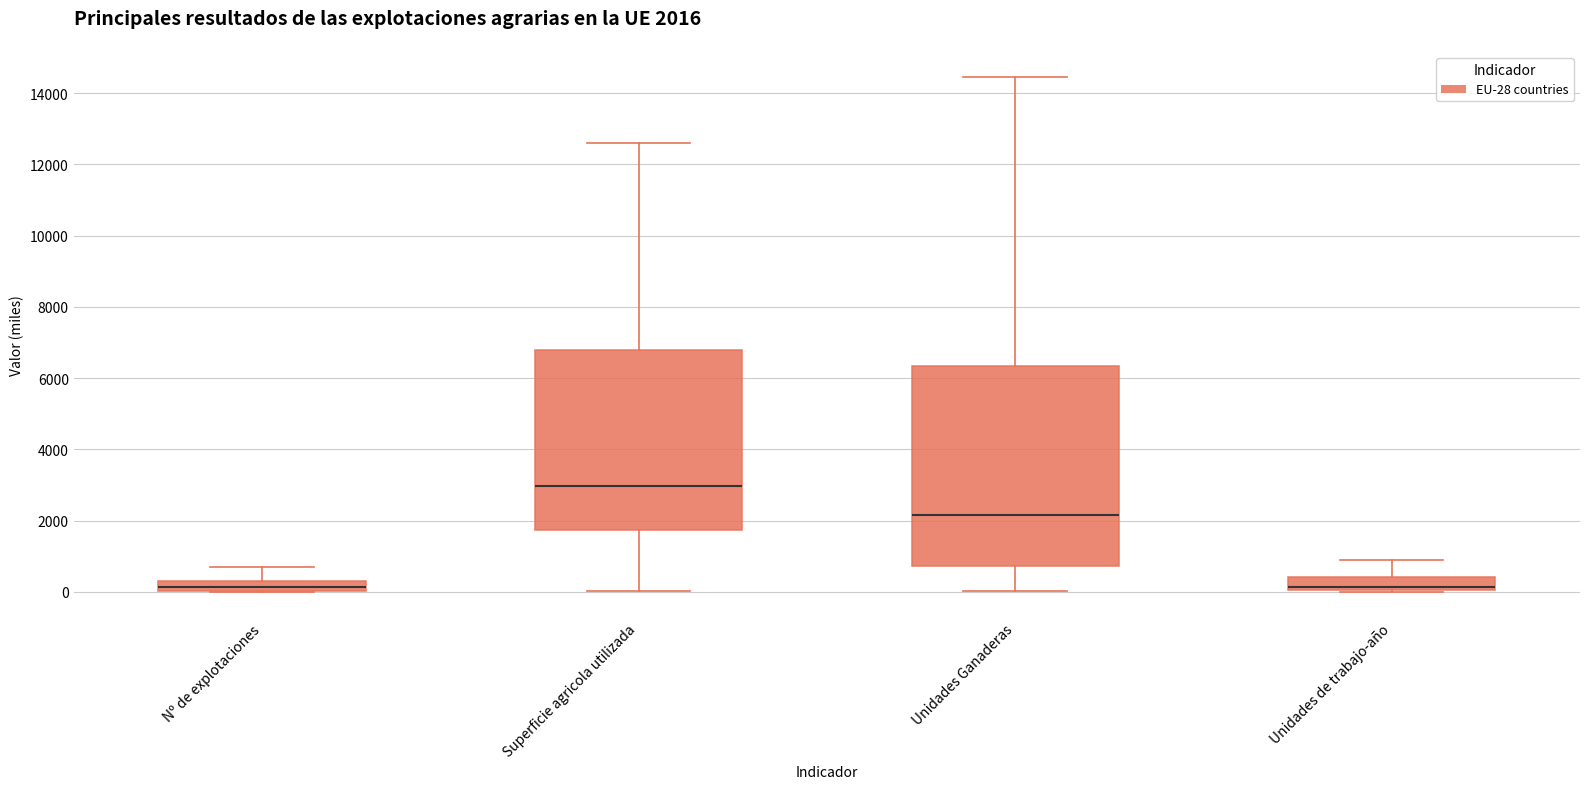

Which box is the tallest, from its lower edge to its upper edge?

Unidades Ganaderas